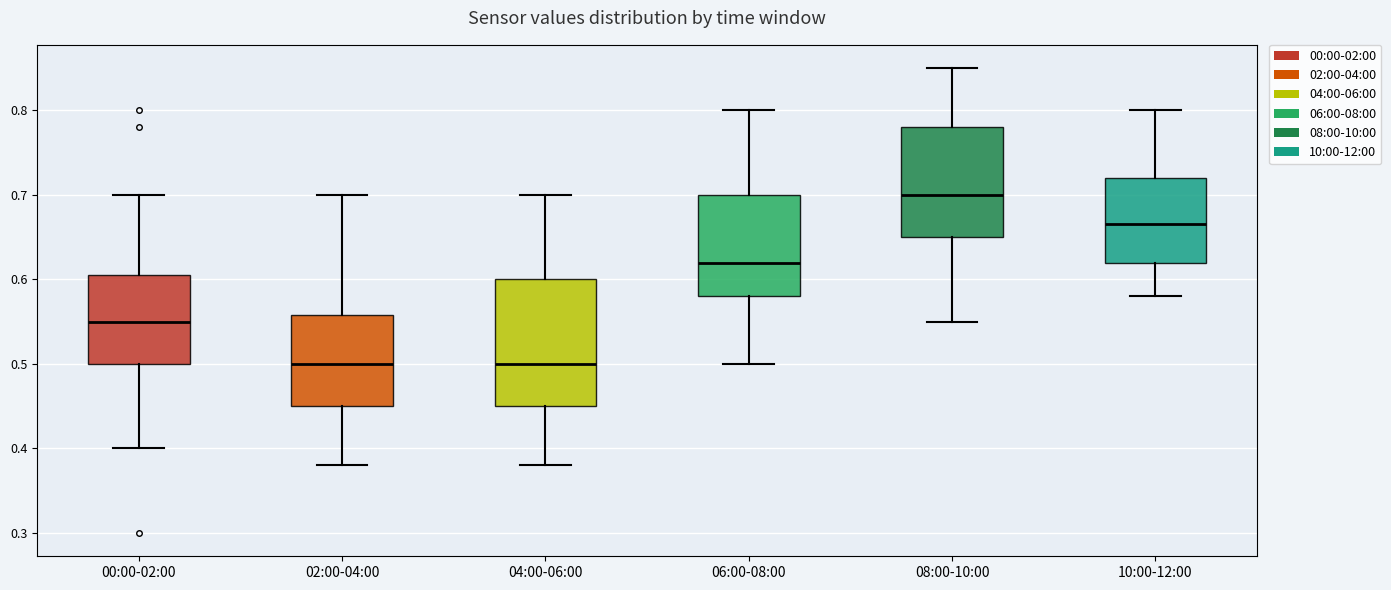

Where does the lower whisker of the box for 06:00-08:00 end on the y-axis? The values are not printed on the chart, so give them approximately, as read against the axis.

0.50